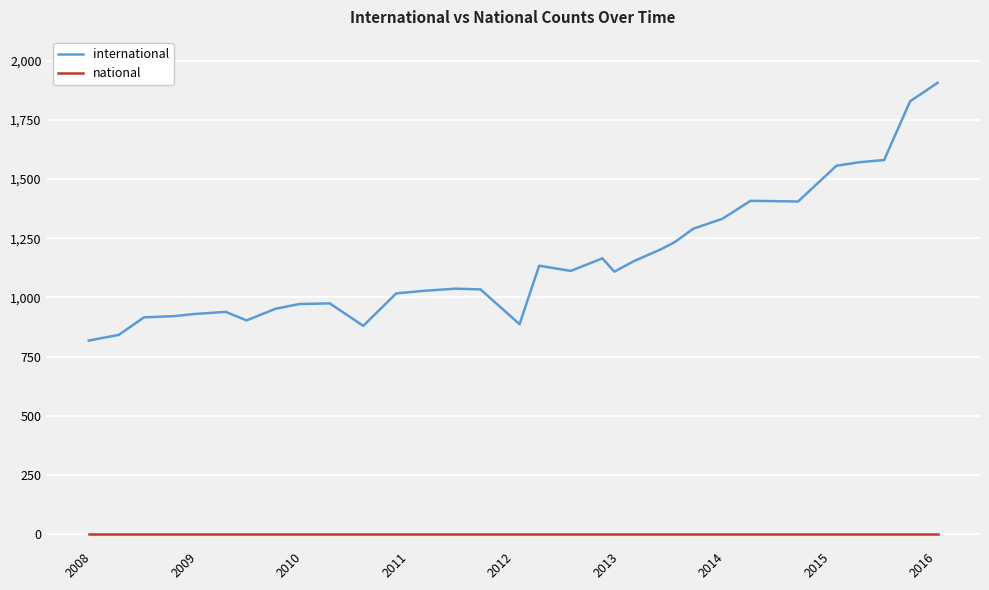

Which series has the largest total across all categories?

international